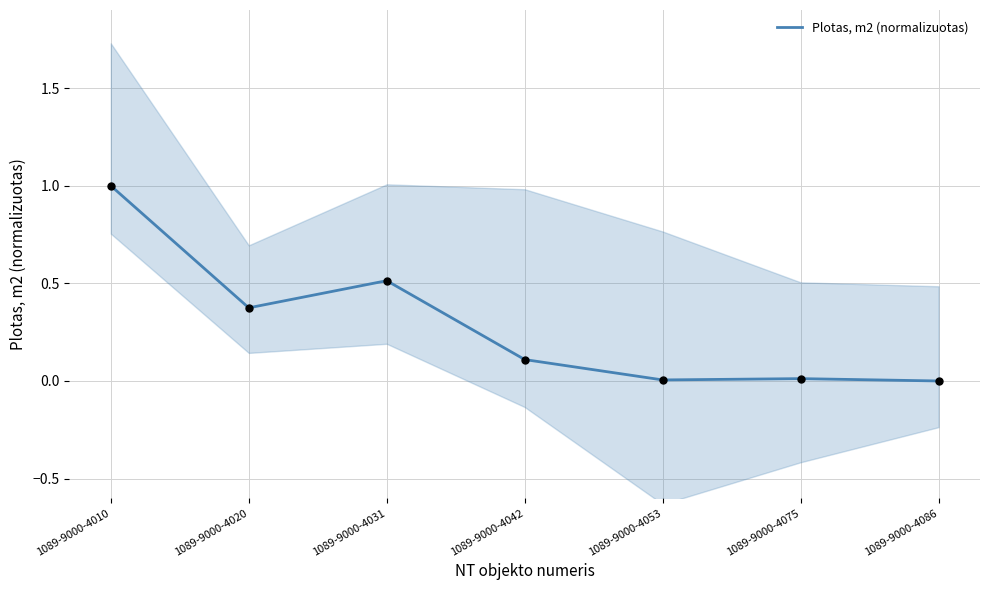

What is the change in value from 1089-9000-4010 to 1089-9000-4042?

-0.9